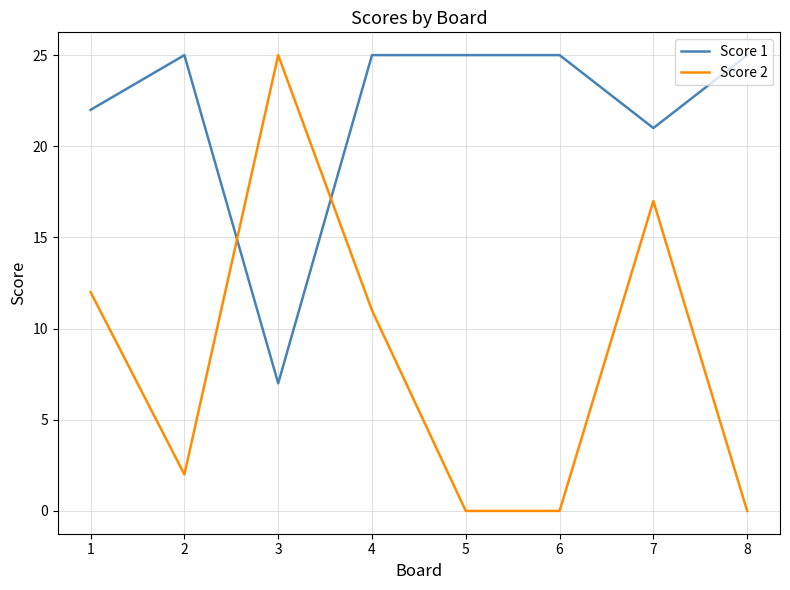

Rank the series at 3 from lowest to highest value.

Score 1, Score 2